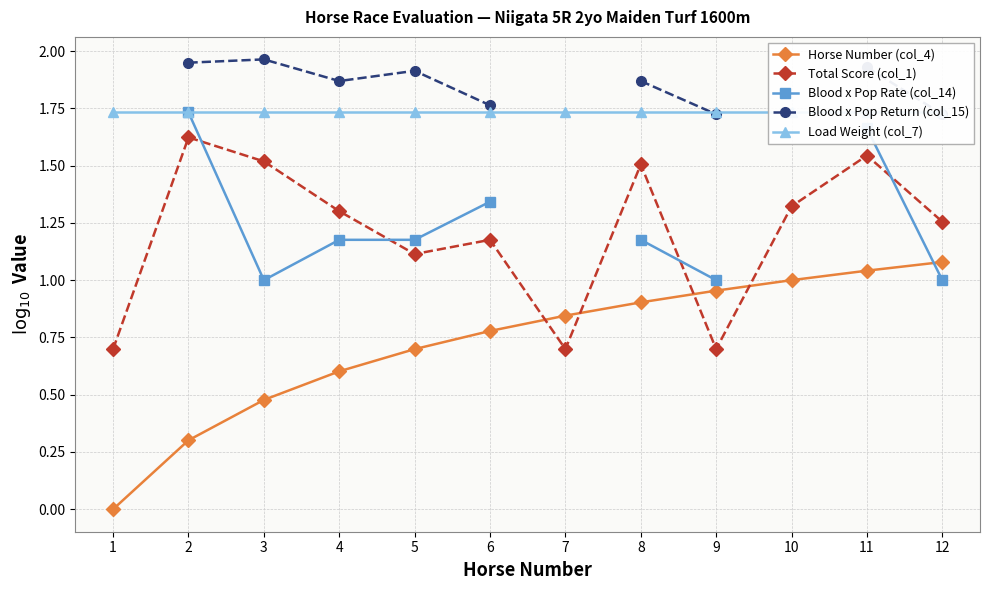

How many data points does each series have?

12